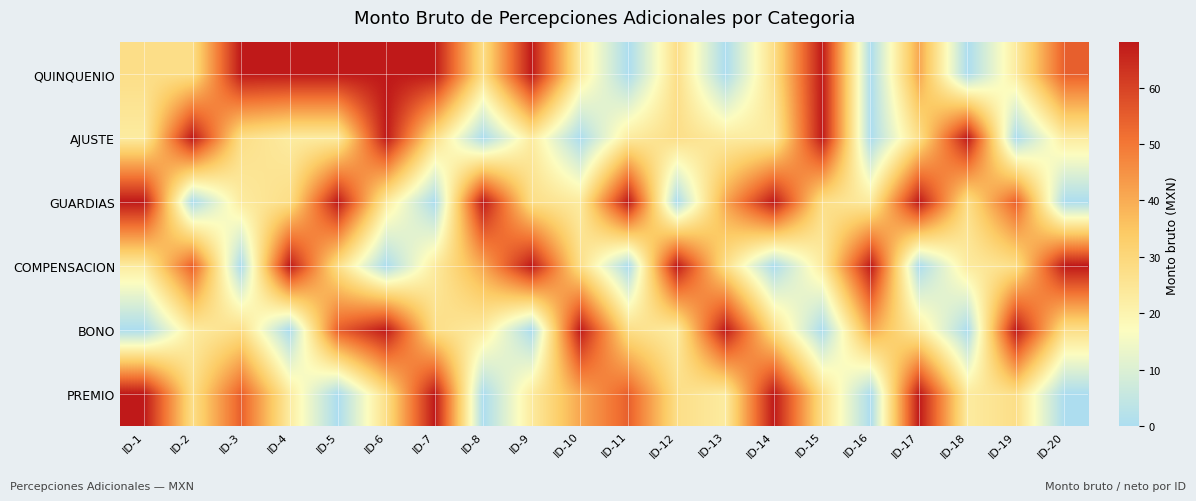

Reading left to right, what are all the values shown in this chart?

QUINQUENIO: ID-1=27.5	ID-2=27.5	ID-3=68.0	ID-4=68.0	ID-5=68.0	ID-6=68.0	ID-7=68.0	ID-8=27.5	ID-9=68.0	ID-10=23.0	ID-11=0.0	ID-12=27.5	ID-13=0.0	ID-14=27.5	ID-15=68.0	ID-16=0.0	ID-17=41.0	ID-18=0.0	ID-19=23.0	ID-20=54.5
AJUSTE: ID-1=23.0	ID-2=68.0	ID-3=27.5	ID-4=23.0	ID-5=23.0	ID-6=68.0	ID-7=27.5	ID-8=0.0	ID-9=23.0	ID-10=0.0	ID-11=23.0	ID-12=27.5	ID-13=23.0	ID-14=23.0	ID-15=68.0	ID-16=0.0	ID-17=27.5	ID-18=68.0	ID-19=0.0	ID-20=23.0
GUARDIAS: ID-1=68.0	ID-2=0.0	ID-3=23.0	ID-4=27.5	ID-5=68.0	ID-6=23.0	ID-7=0.0	ID-8=68.0	ID-9=27.5	ID-10=23.0	ID-11=68.0	ID-12=0.0	ID-13=41.0	ID-14=68.0	ID-15=27.5	ID-16=23.0	ID-17=68.0	ID-18=27.5	ID-19=54.5	ID-20=0.0
COMPENSACION: ID-1=23.0	ID-2=54.5	ID-3=0.0	ID-4=68.0	ID-5=27.5	ID-6=0.0	ID-7=23.0	ID-8=41.0	ID-9=68.0	ID-10=27.5	ID-11=0.0	ID-12=68.0	ID-13=27.5	ID-14=0.0	ID-15=23.0	ID-16=68.0	ID-17=0.0	ID-18=23.0	ID-19=27.5	ID-20=68.0
BONO: ID-1=0.0	ID-2=23.0	ID-3=27.5	ID-4=0.0	ID-5=54.5	ID-6=68.0	ID-7=27.5	ID-8=23.0	ID-9=0.0	ID-10=68.0	ID-11=27.5	ID-12=23.0	ID-13=68.0	ID-14=27.5	ID-15=0.0	ID-16=41.0	ID-17=23.0	ID-18=0.0	ID-19=68.0	ID-20=27.5
PREMIO: ID-1=68.0	ID-2=27.5	ID-3=54.5	ID-4=23.0	ID-5=0.0	ID-6=27.5	ID-7=68.0	ID-8=0.0	ID-9=23.0	ID-10=41.0	ID-11=54.5	ID-12=27.5	ID-13=23.0	ID-14=68.0	ID-15=27.5	ID-16=0.0	ID-17=68.0	ID-18=23.0	ID-19=27.5	ID-20=0.0